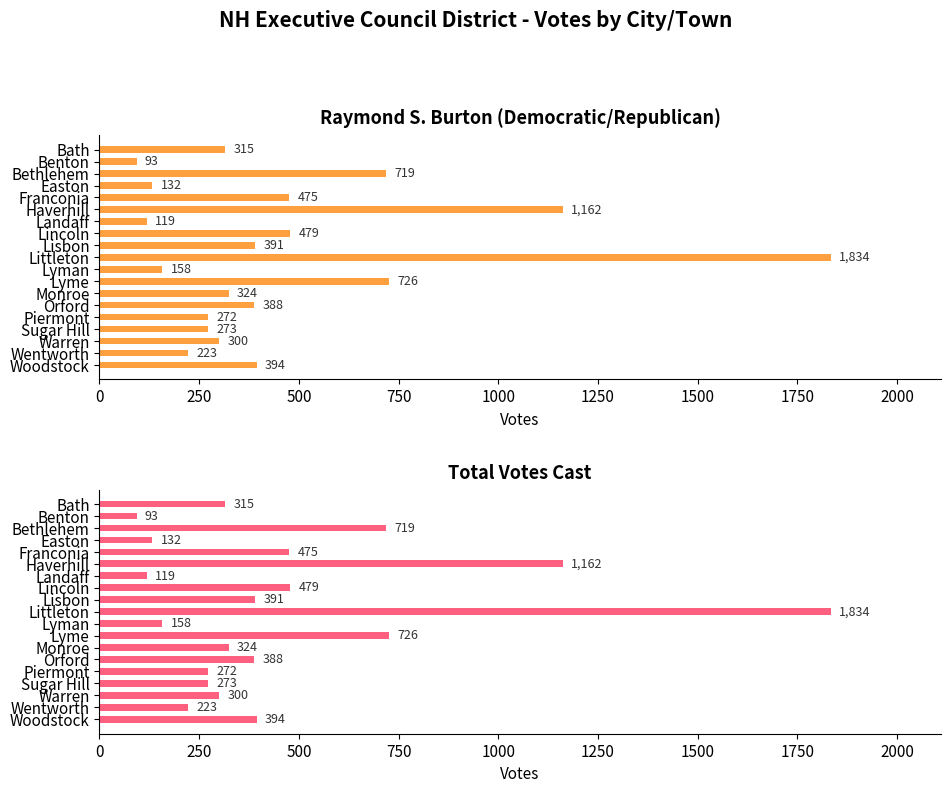

At how many categories does at least one series exceed 837?

2